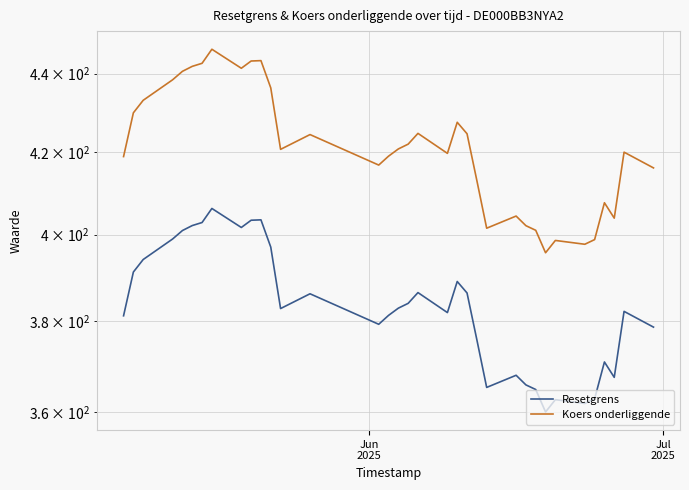

What are all the series names shown in the legend?

Resetgrens, Koers onderliggende